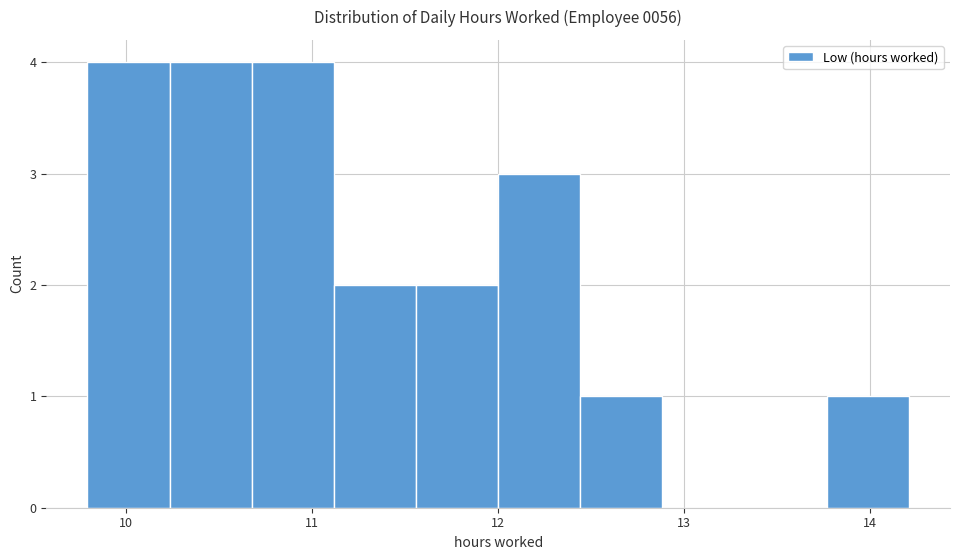

How tall is the bar that spans 10.7 to 11.1 on the x-axis? Neither the bar edges nor the heights are printed on the chart, so give them approximately, as read against the axes.

4